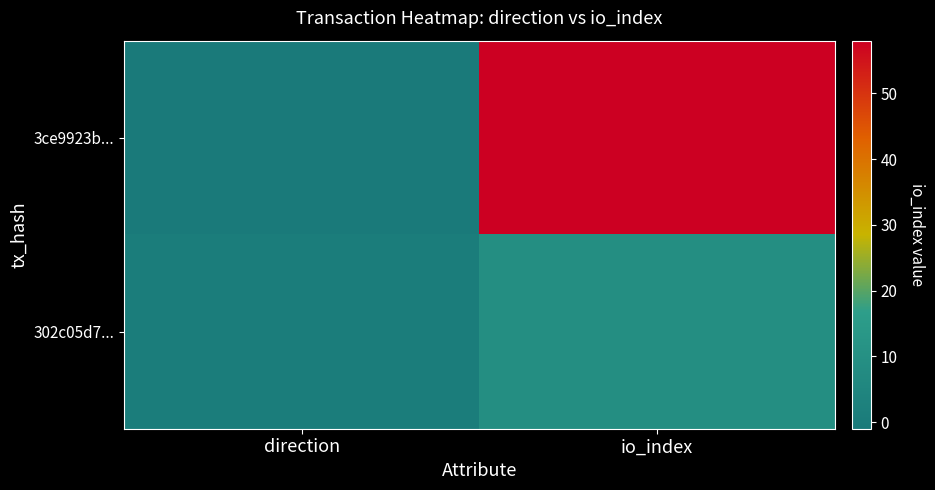

What is the difference between the highest and lowest values at direction?

2